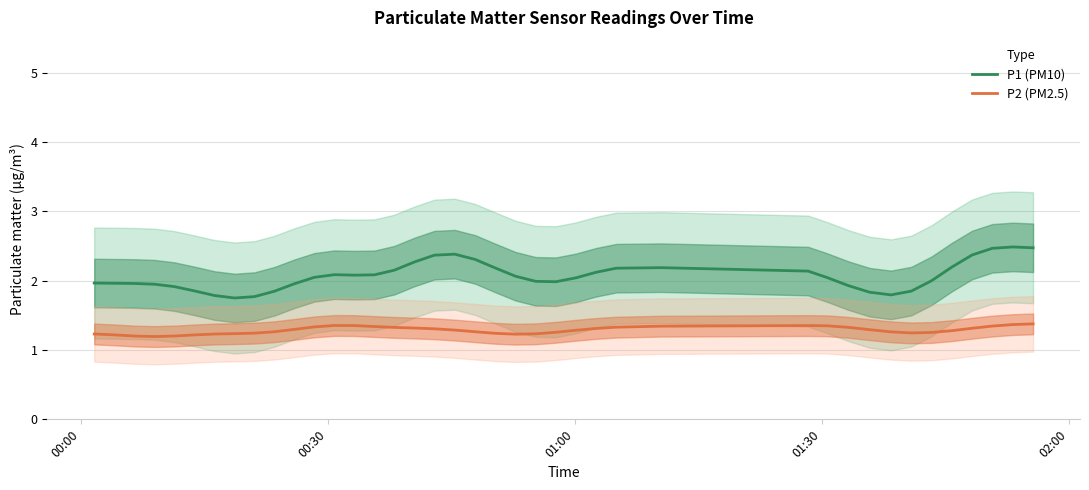

What is the difference between the maximum and minimum values in the P1 (PM10) series?

0.7